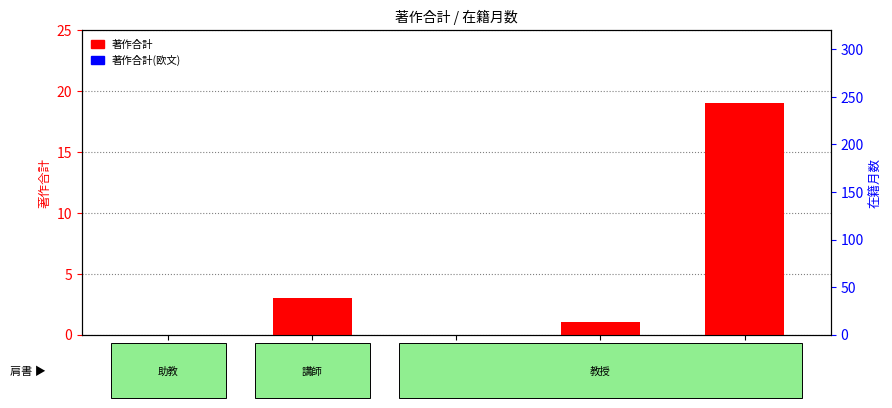

What is the total value across all series at 三好 弘一?

19